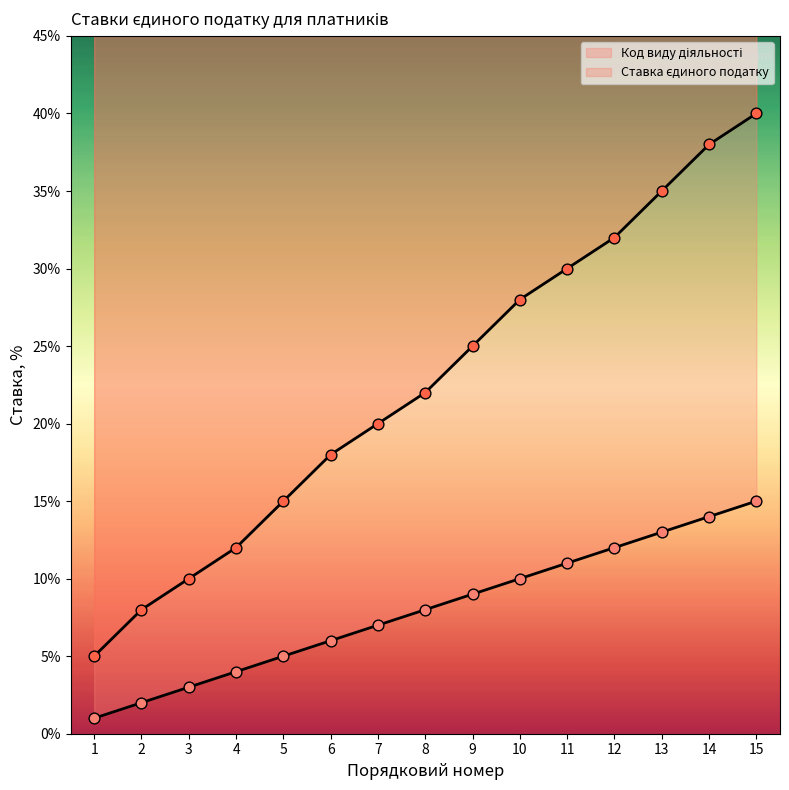

Which series contains the highest Y value?

Ставка єдиного податку